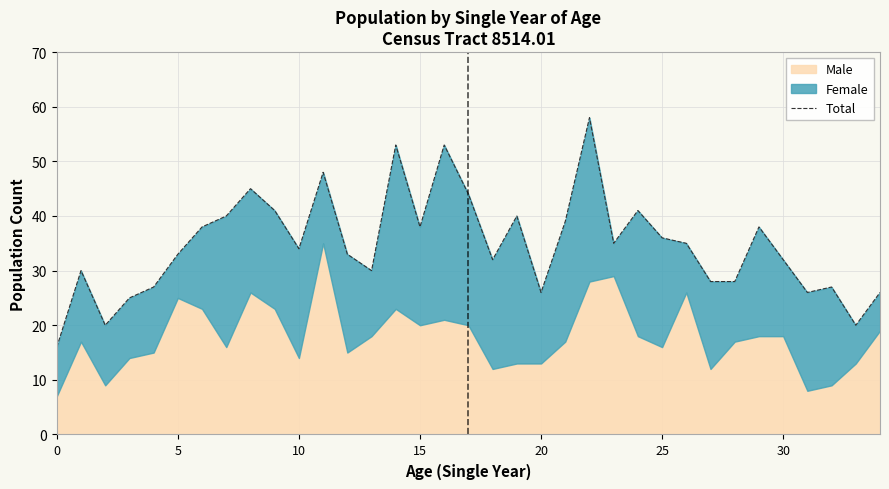

How many lines are shown in the chart?

1